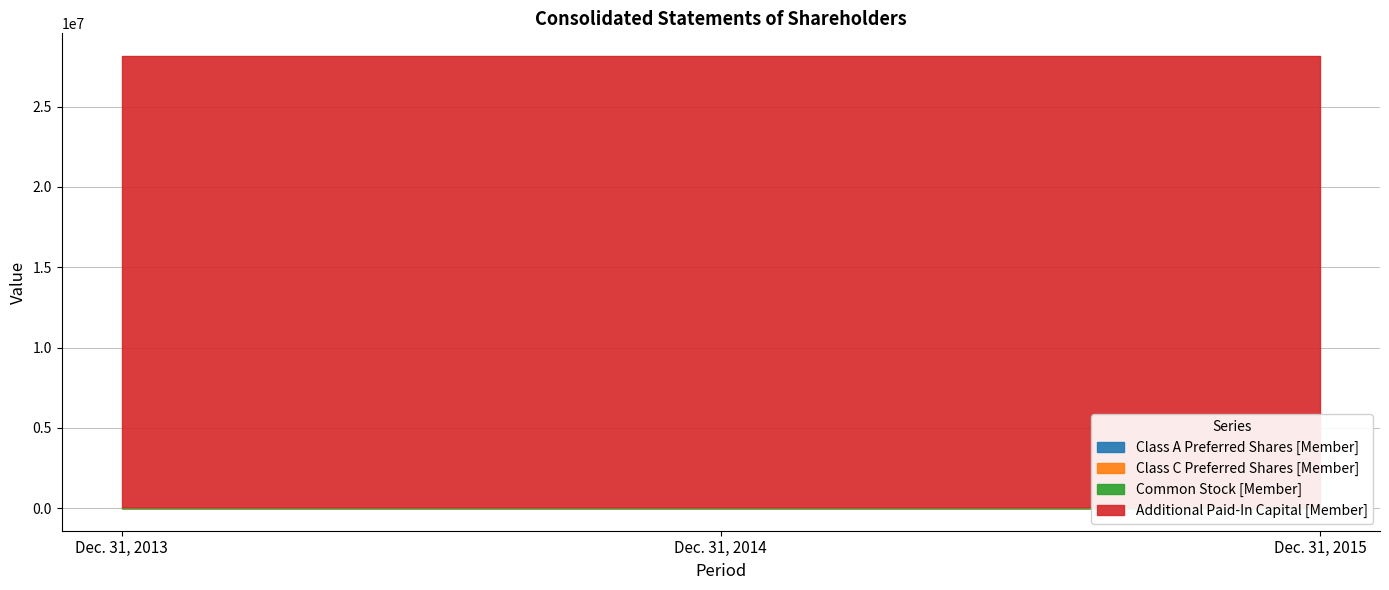

List the labels in order of Additional Paid-In Capital [Member] value, smallest first.

Dec. 31, 2013, Dec. 31, 2014, Dec. 31, 2015